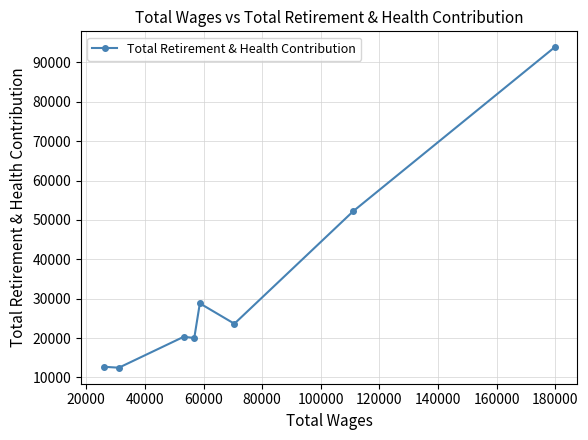

What is the difference between the maximum and second lowest values?

81137